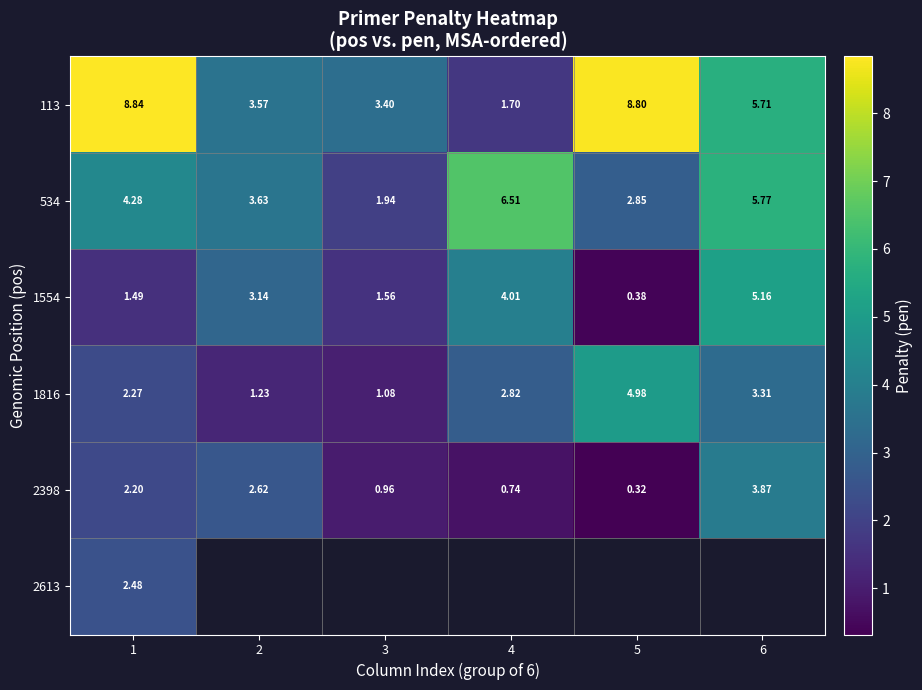

Is the value of 534 at 6 greater than the value of 2398 at 2?

Yes